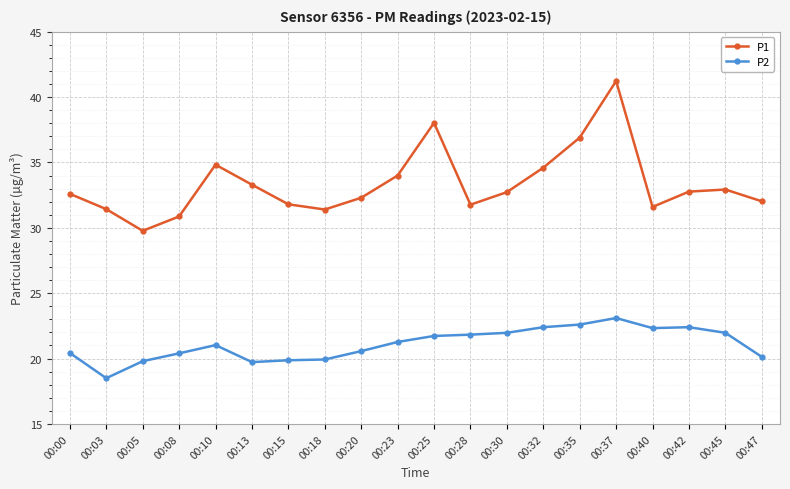

What are all the series names shown in the legend?

P1, P2